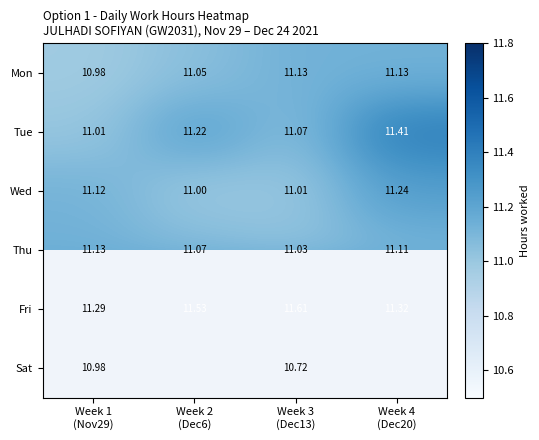

True or false: Mon has a value of 11.1 at Week 2 (Dec6).

True